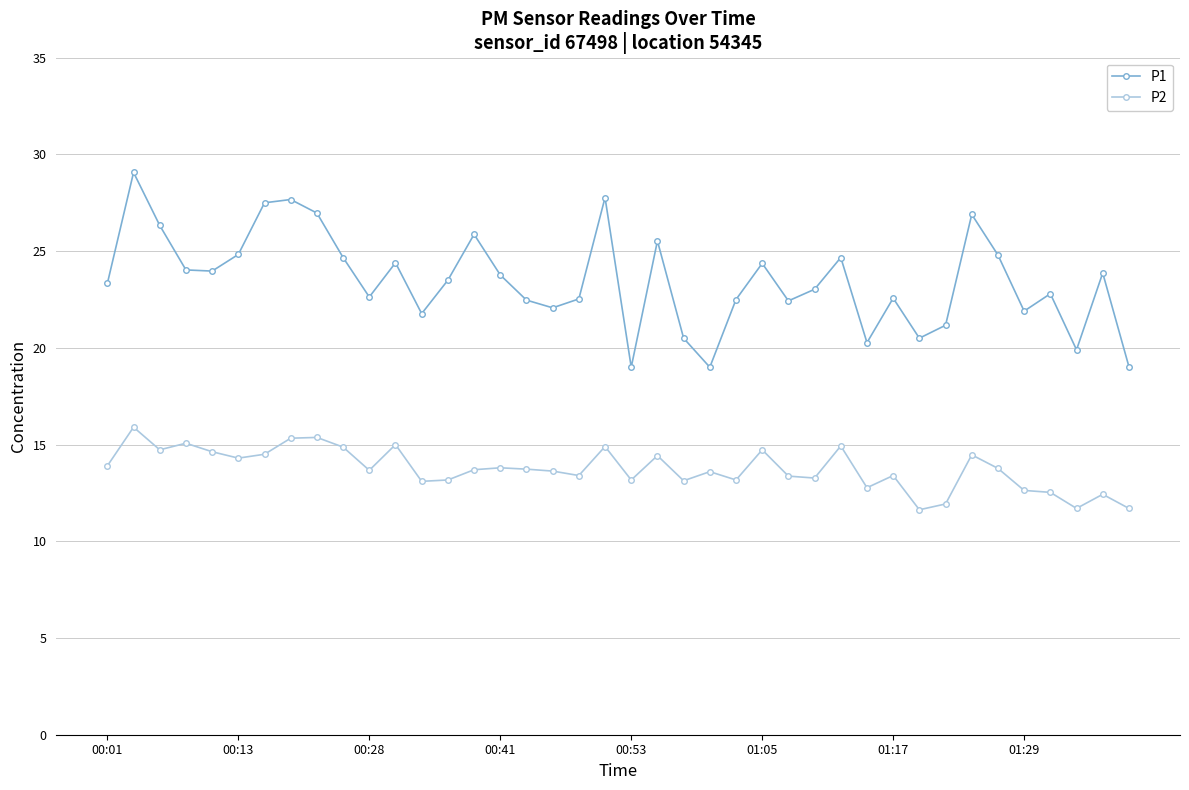

List the series in order of their overall mean, highest first.

P1, P2